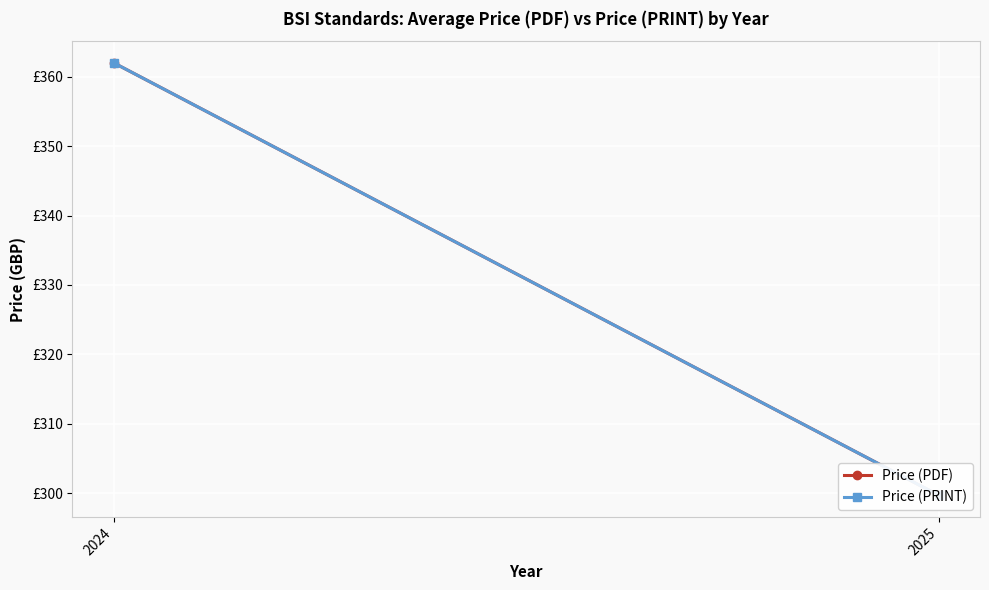

Which series has the widest spread of values?

Price (PDF)